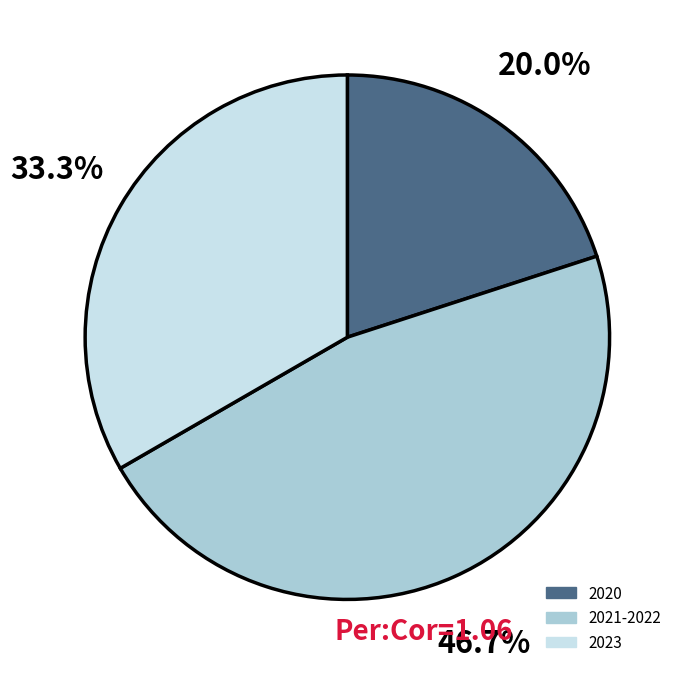

Does any single category account for the majority?

No